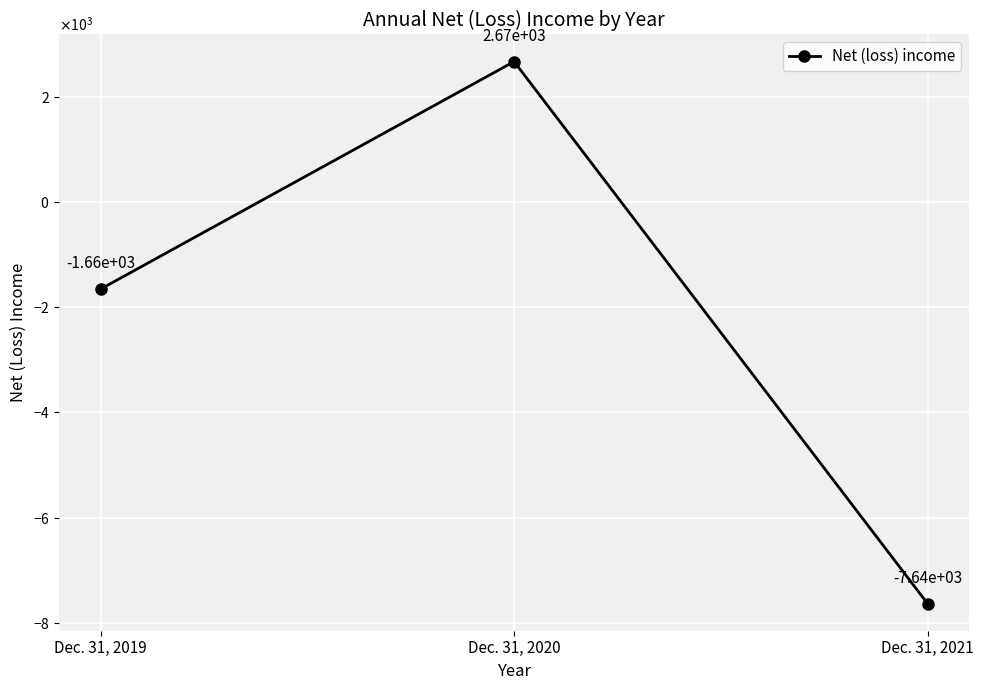

How many values are between -7635 and 2667?

3